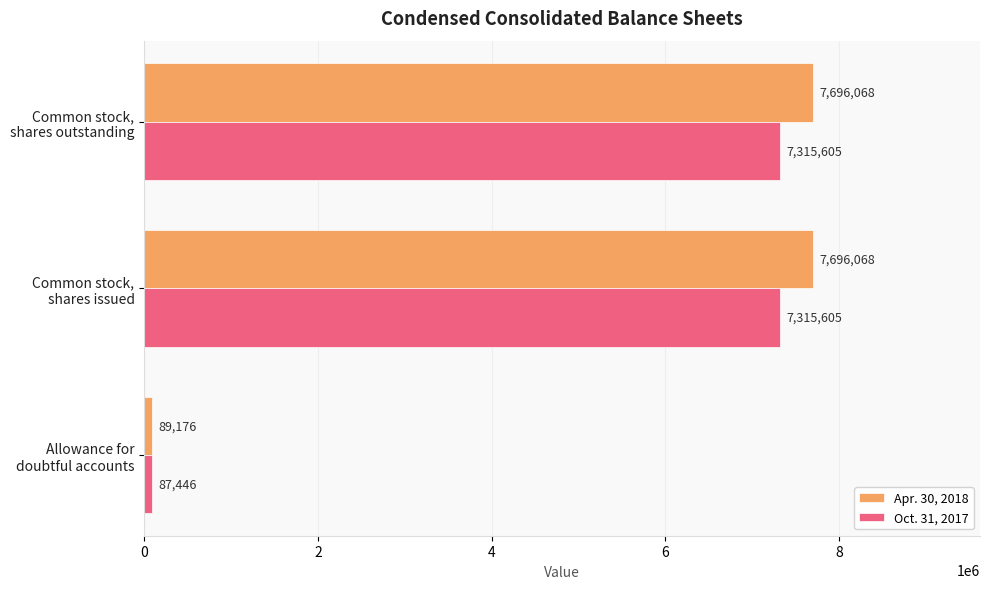

What is the average value of the Oct. 31, 2017 series?

4906219